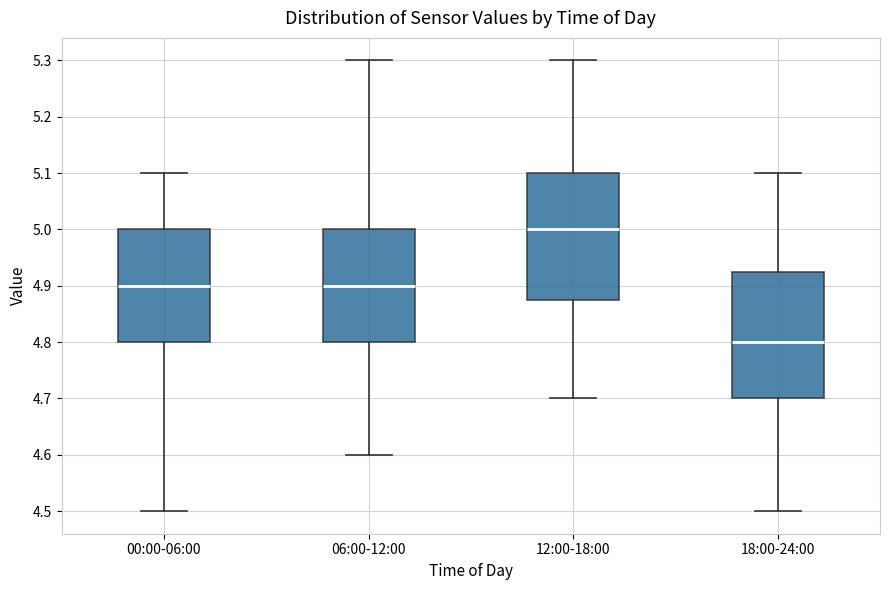

Which box has the lowest median line?

18:00-24:00